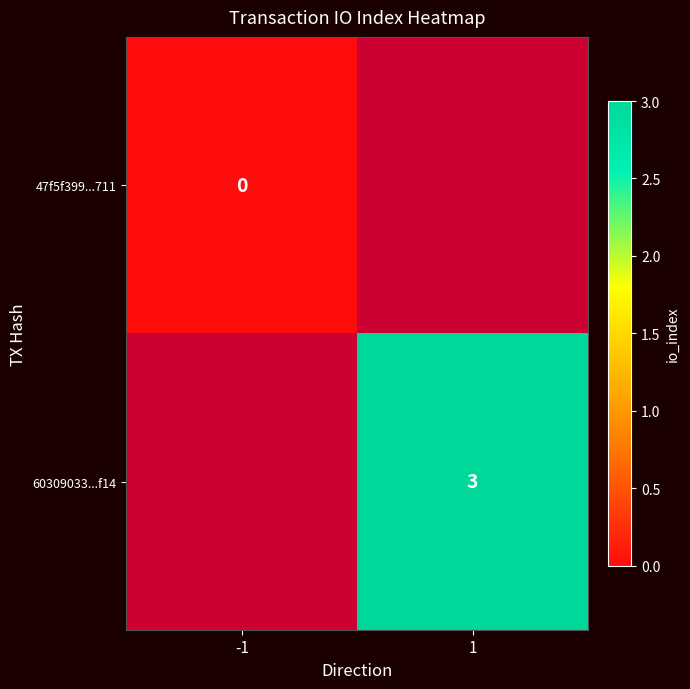

Is it true that 60309033...f14 equals 3 at 1?

True